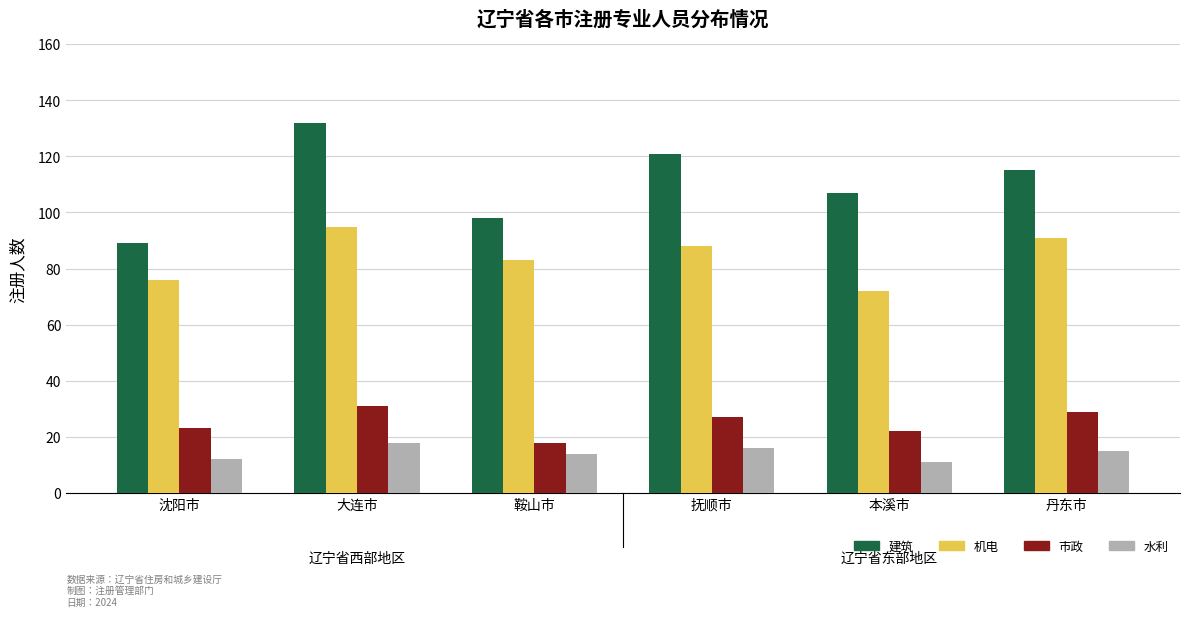

What is the approximate value of 市政 at 大连市?

31